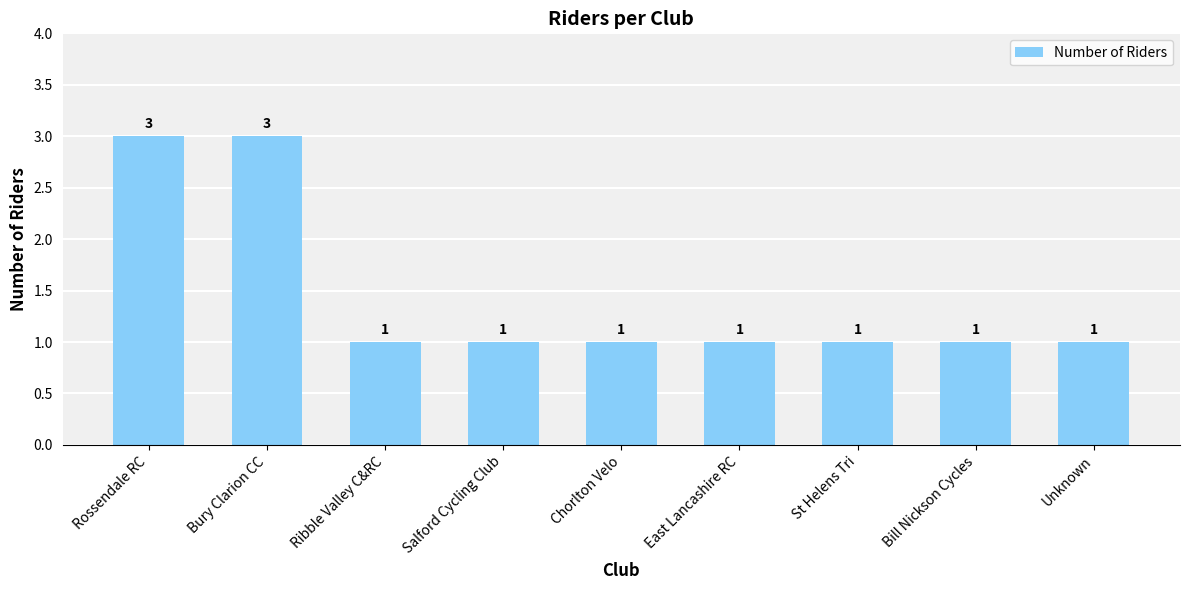

Approximately how many times larger is the value at St Helens Tri compared to East Lancashire RC?

1.0